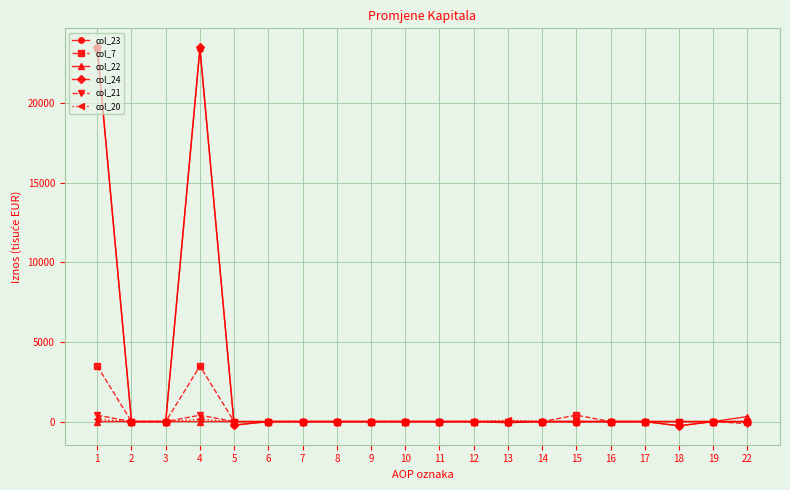

Which series has the widest spread of values?

col_24